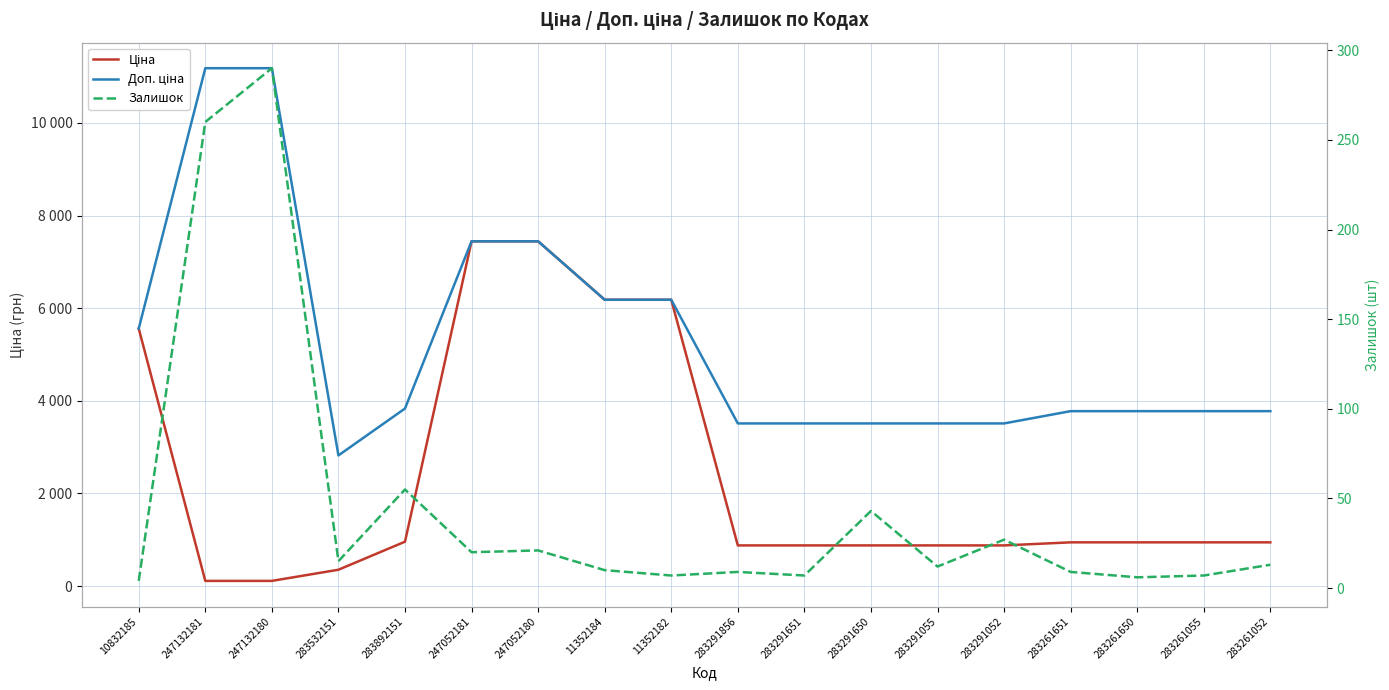

What is the spread (max minus min) of values at 247132181?

11070.2